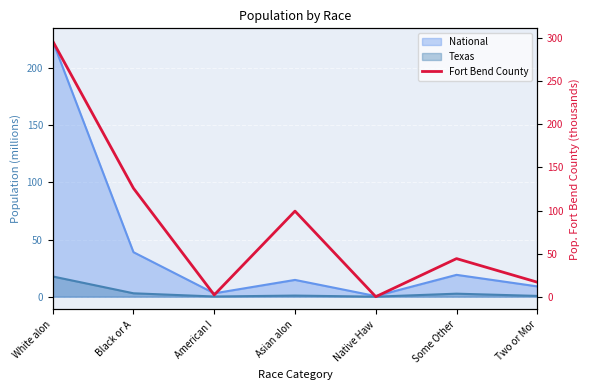

What is the sum of all values?

585.4